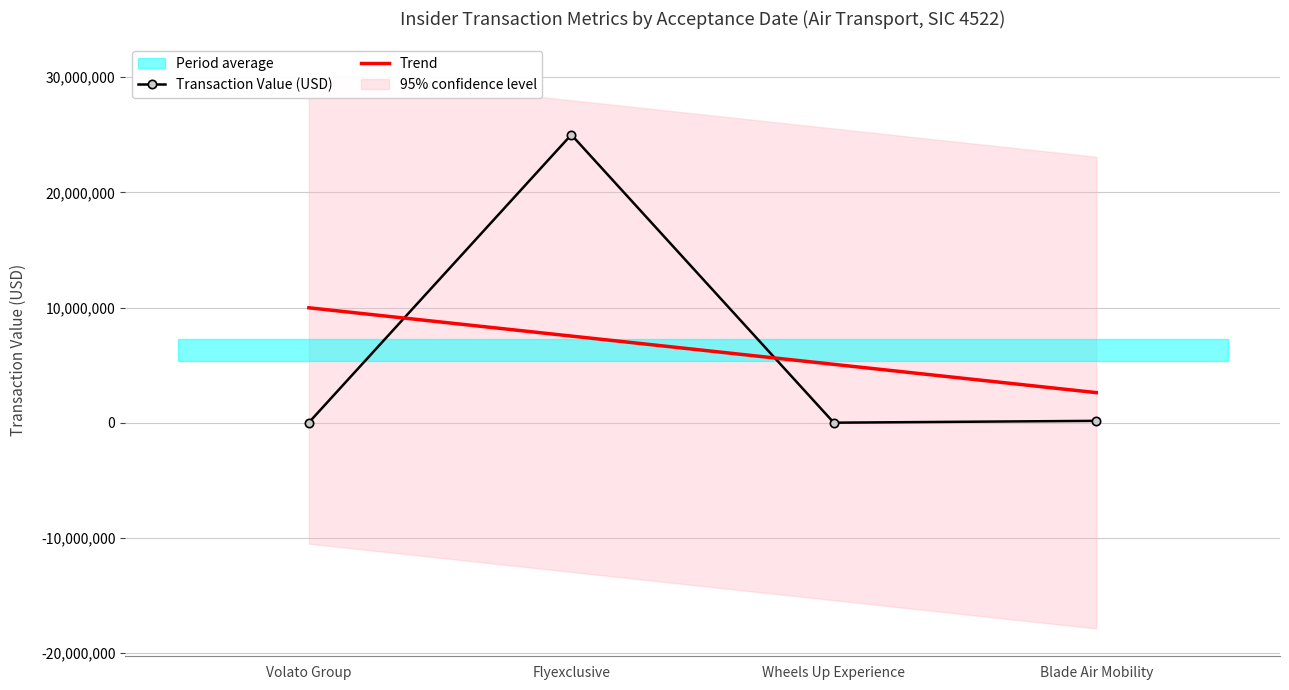

How many data points in Transaction Value (USD) are above 159840?

1